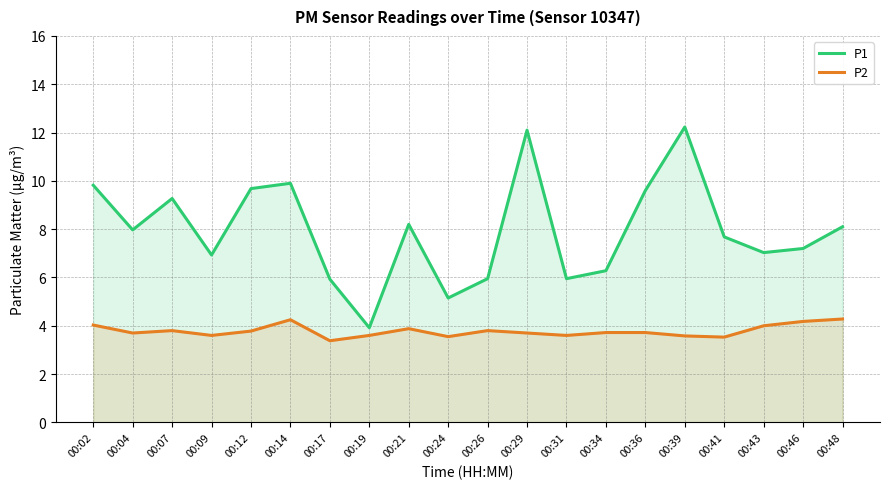

What are all the series names shown in the legend?

P1, P2